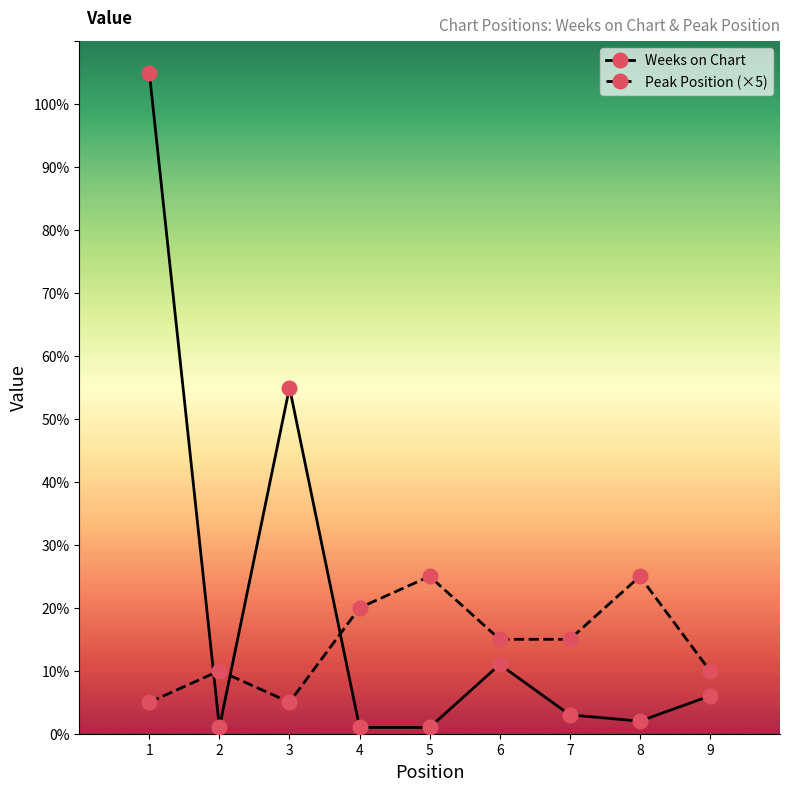

What is the value of the Peak Position (×5) point at the 3rd from the left?

5